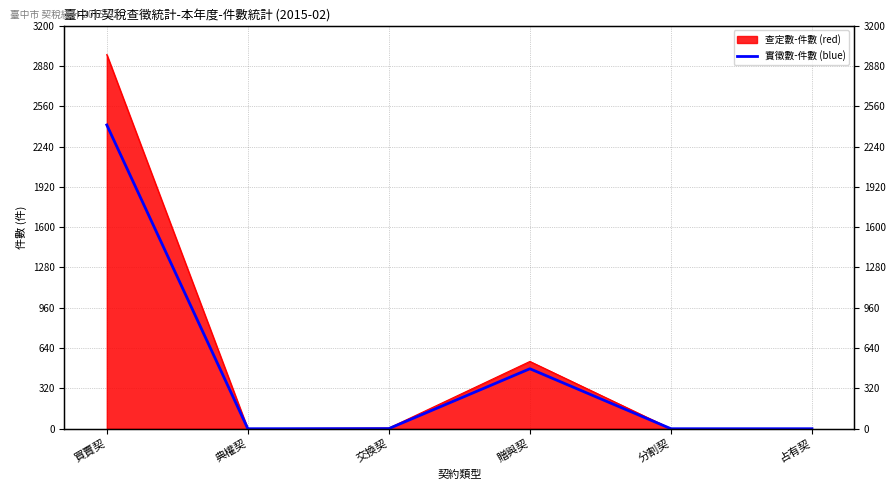

True or false: there are more than 1 points higher than both neighbors.

False